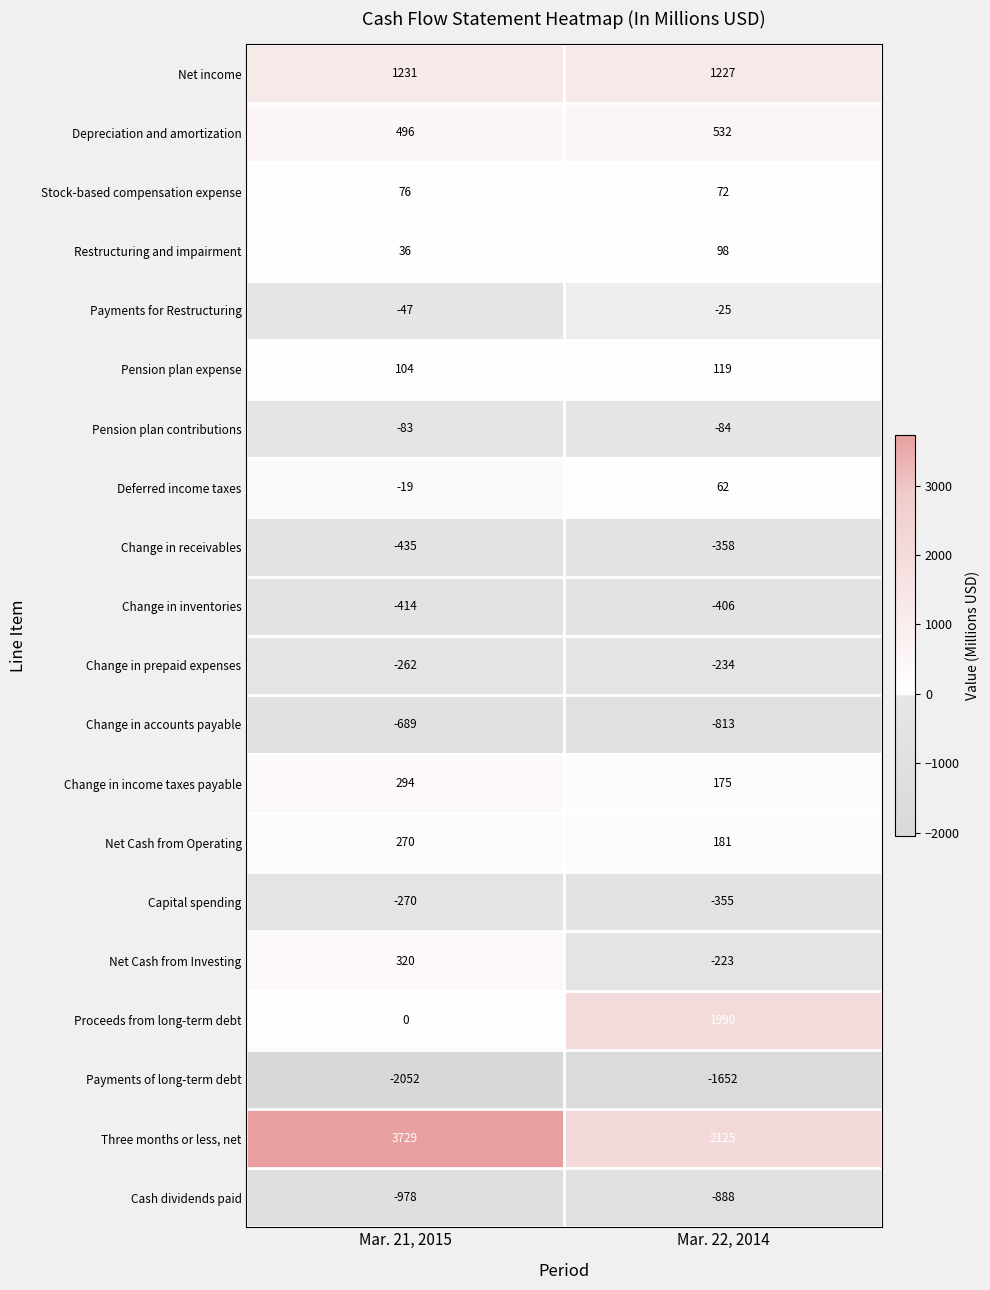

The Payments for Restructuring series shows -7 at Mar. 22, 2014. True or false?

False